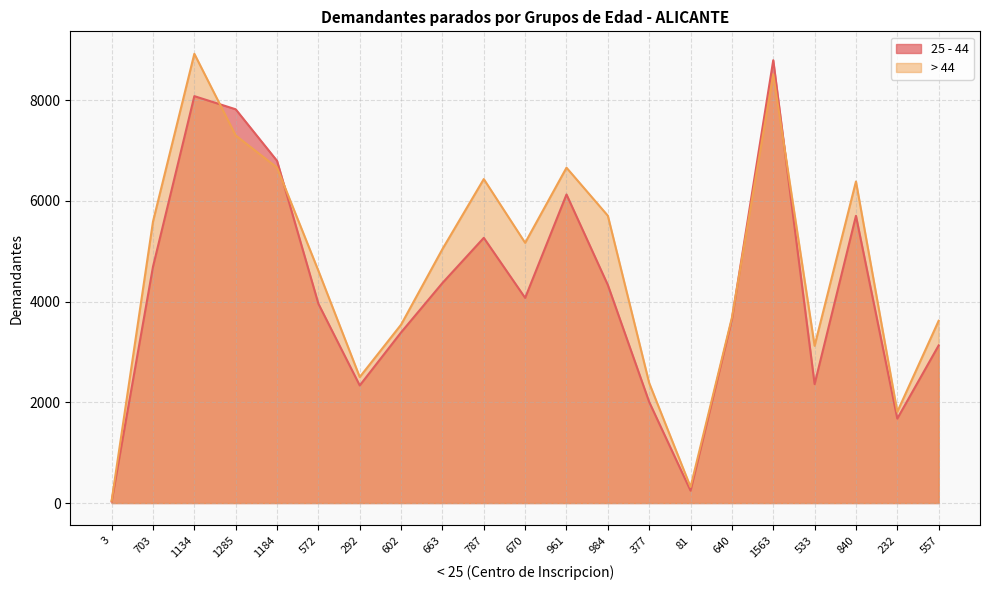

True or false: 25 - 44 and > 44 cross at least once.

True